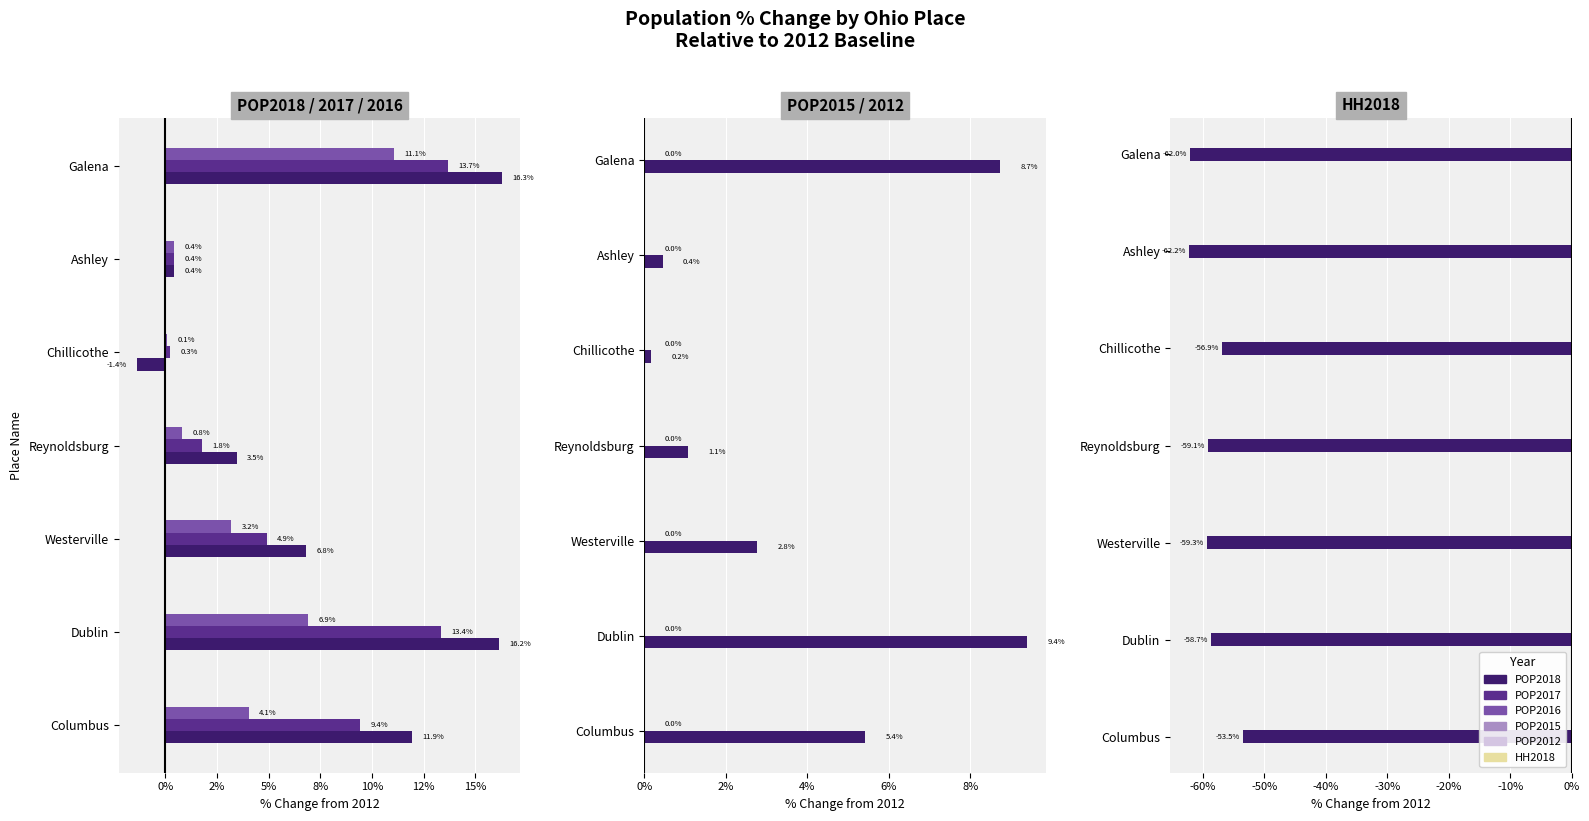

What are all the series names shown in the legend?

POP2018, POP2017, POP2016, POP2015, POP2012, HH2018